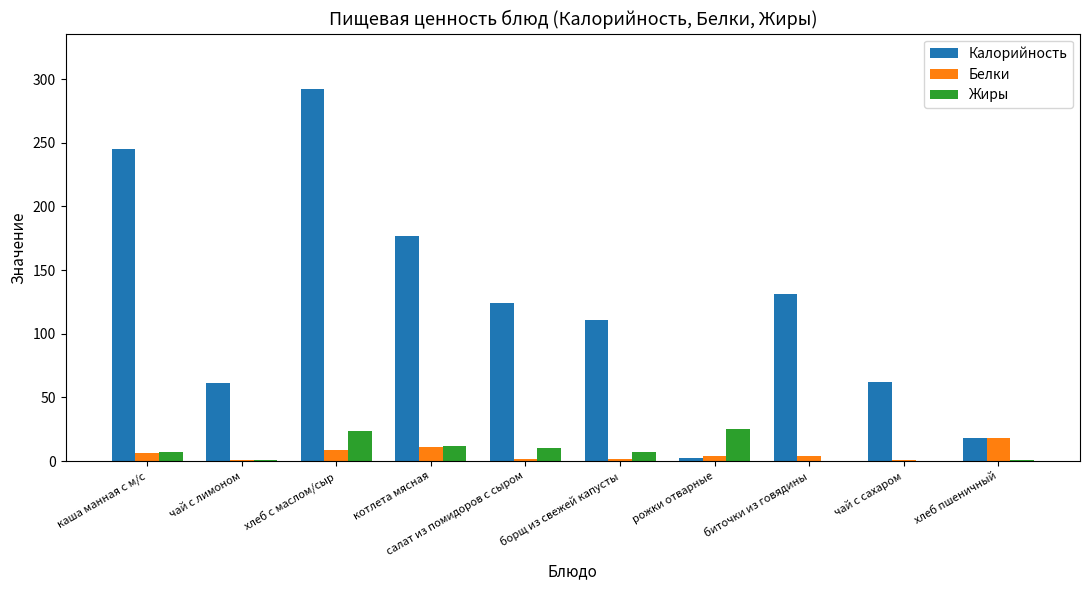

What is the sum of all Белки values?

58.0